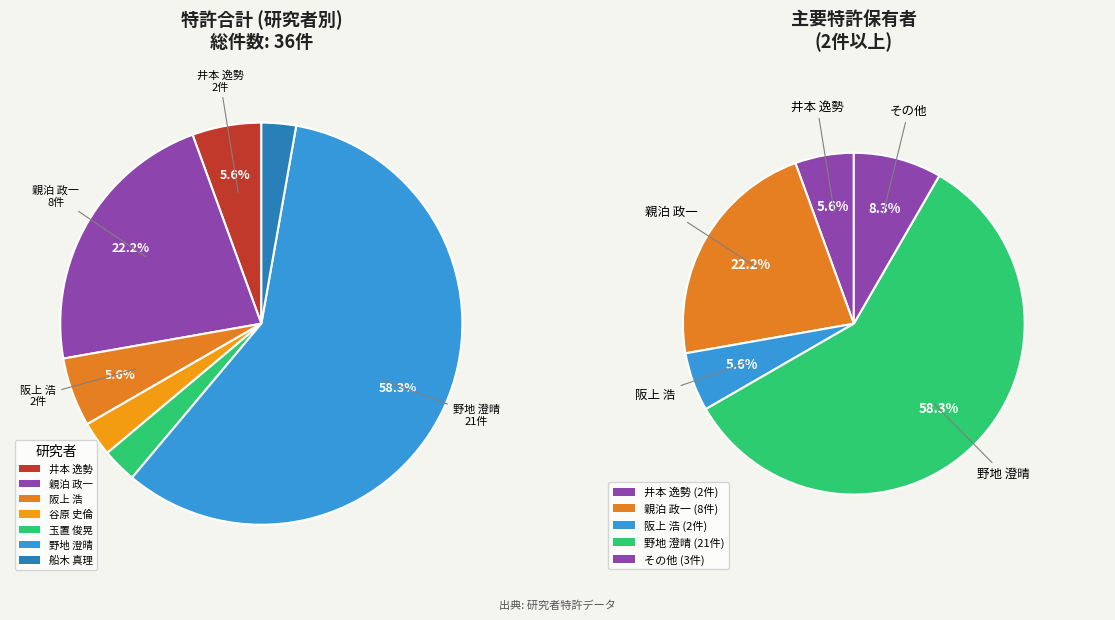

The 玉置 俊晃 slice represents 13% of the pie. True or false?

False